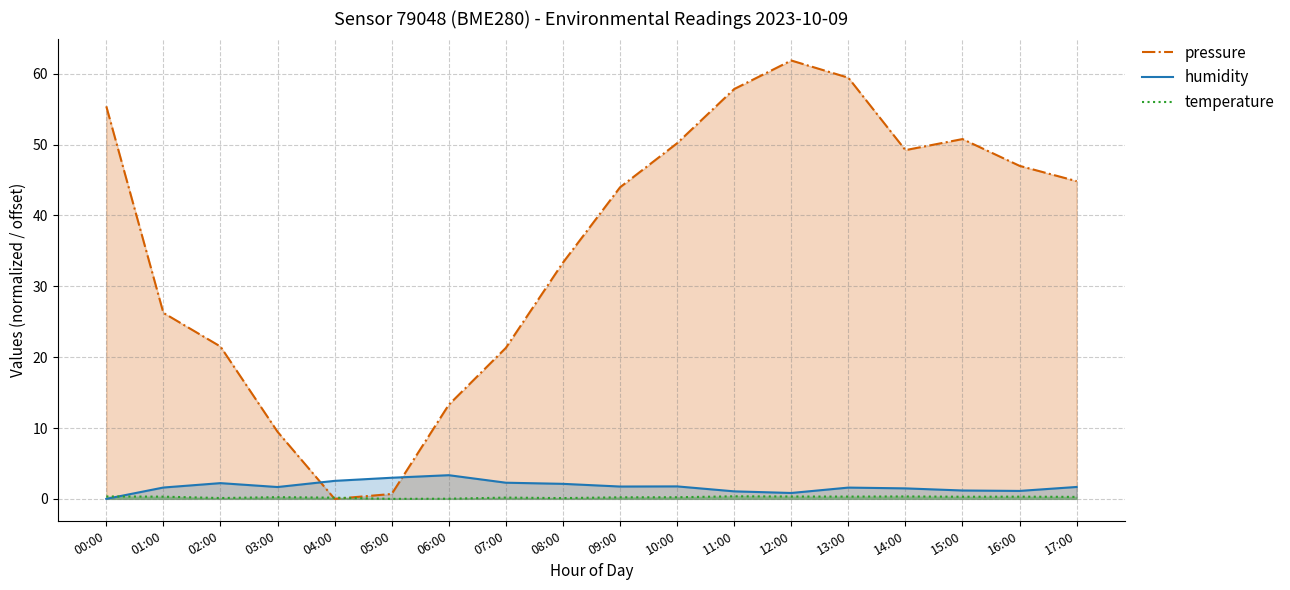

Where is the first local maximum for temperature?

03:00